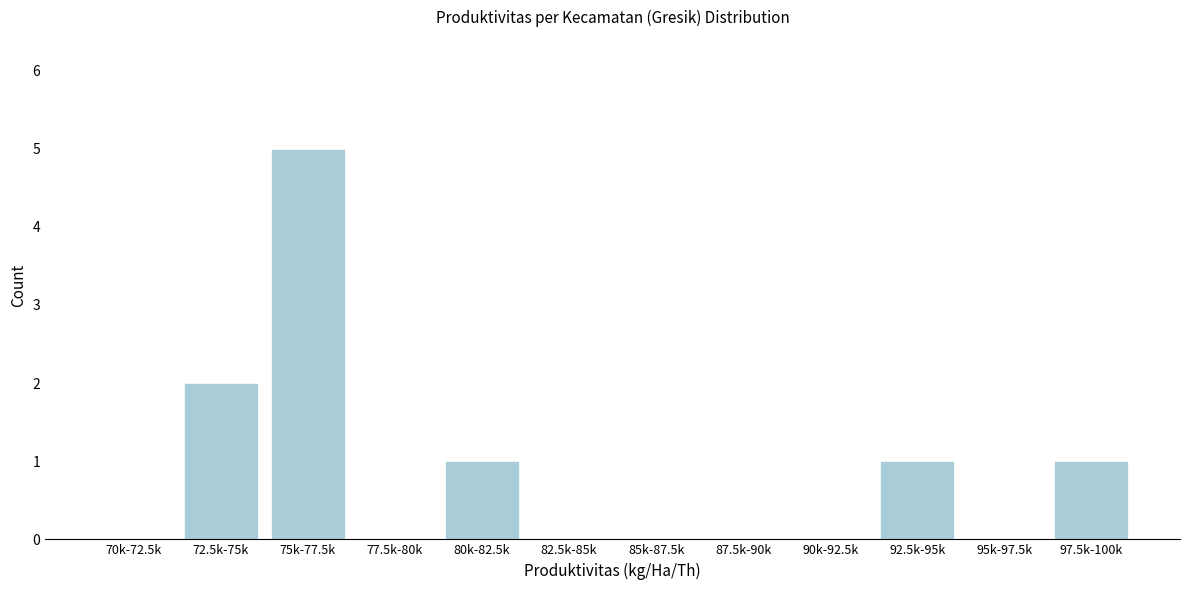

Reading left to right, list all the values displayed in this chart.

70k-72.5k=0	72.5k-75k=2	75k-77.5k=5	77.5k-80k=0	80k-82.5k=1	82.5k-85k=0	85k-87.5k=0	87.5k-90k=0	90k-92.5k=0	92.5k-95k=1	95k-97.5k=0	97.5k-100k=1